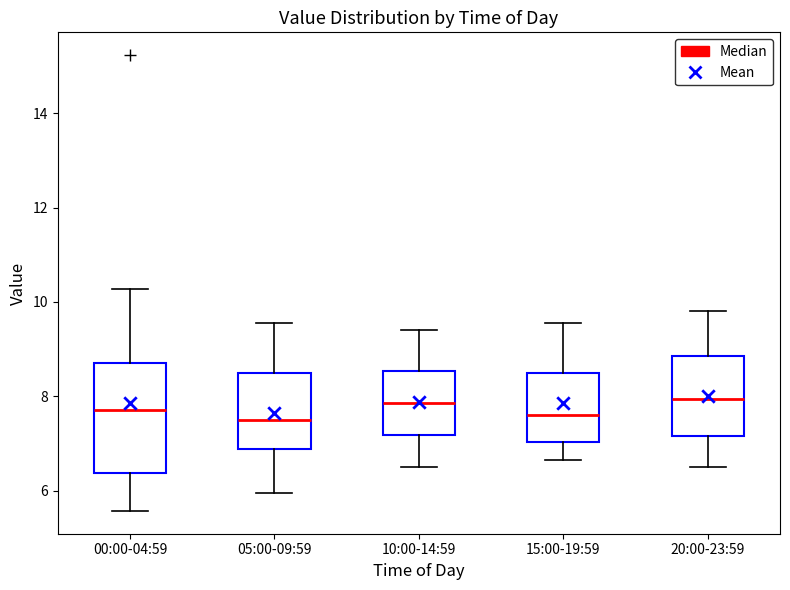

Comparing the boxes themselves (not the whiskers), which one is the tallest?

00:00-04:59